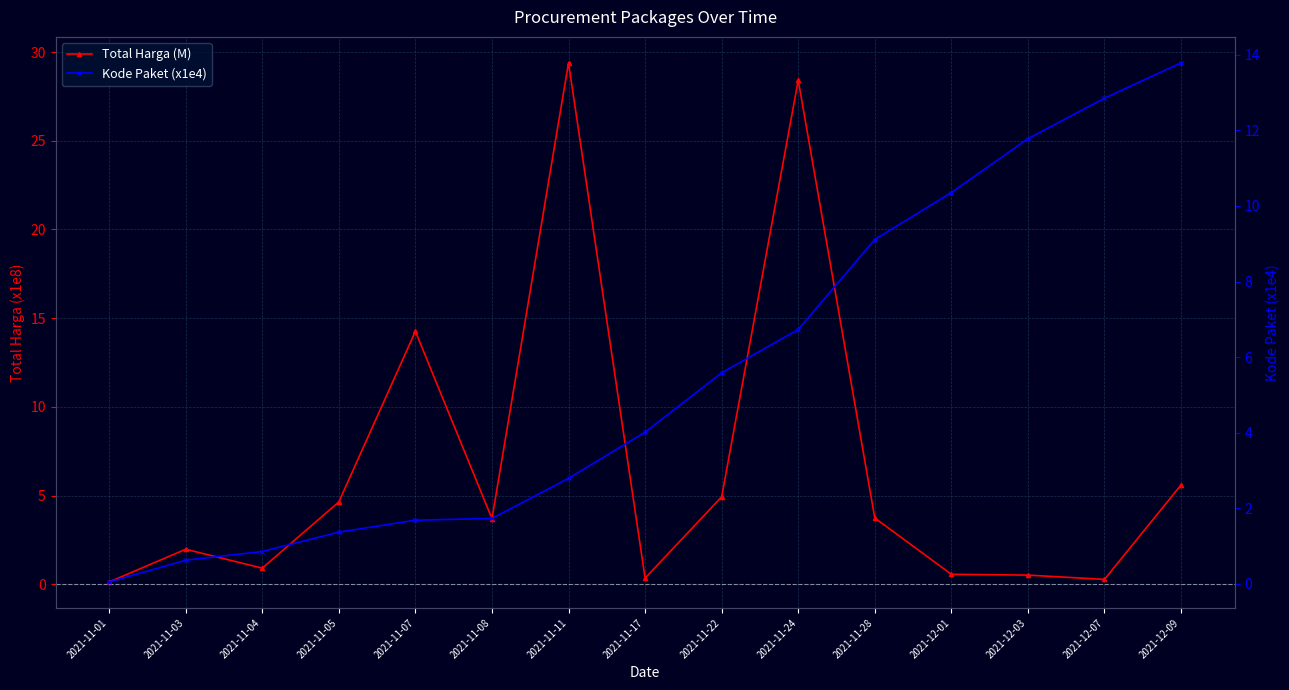

At how many categories does at least one series exceed 21?

2